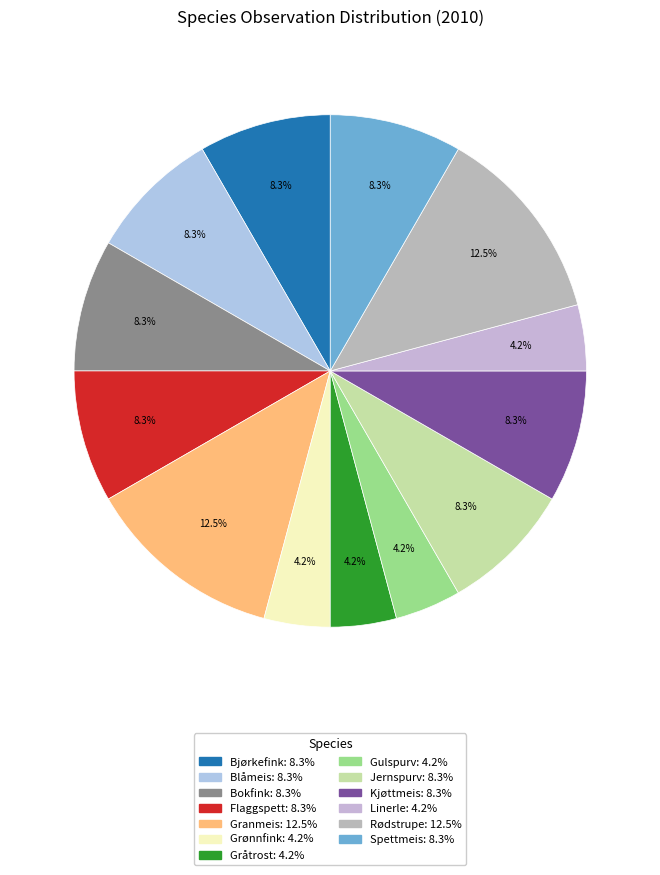

The Granmeis slice represents 24% of the pie. True or false?

False